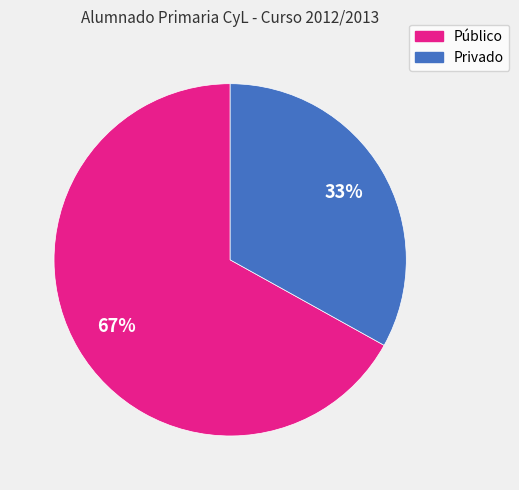

To the nearest percent, what percentage of the pie is Privado?

33%